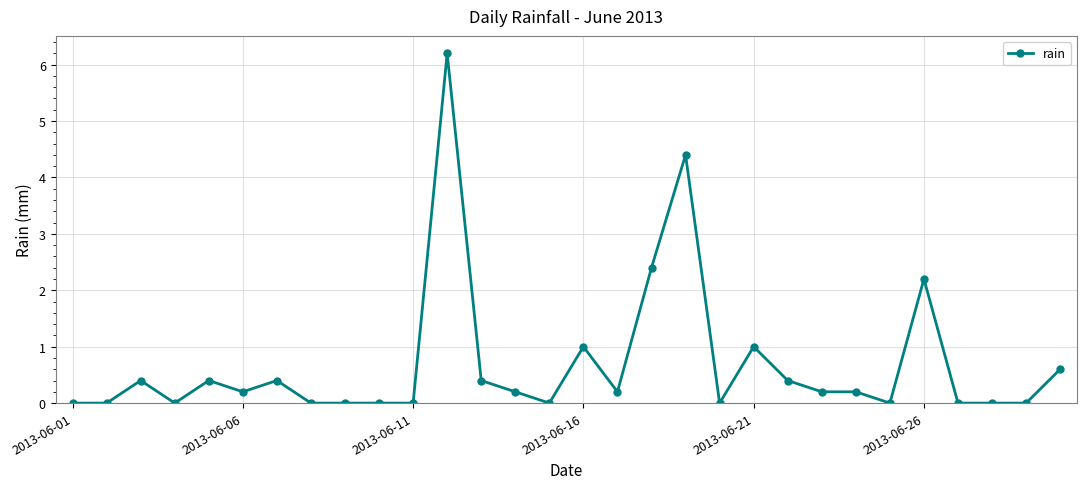

True or false: there are more than 0 points higher than both neighbors.

True